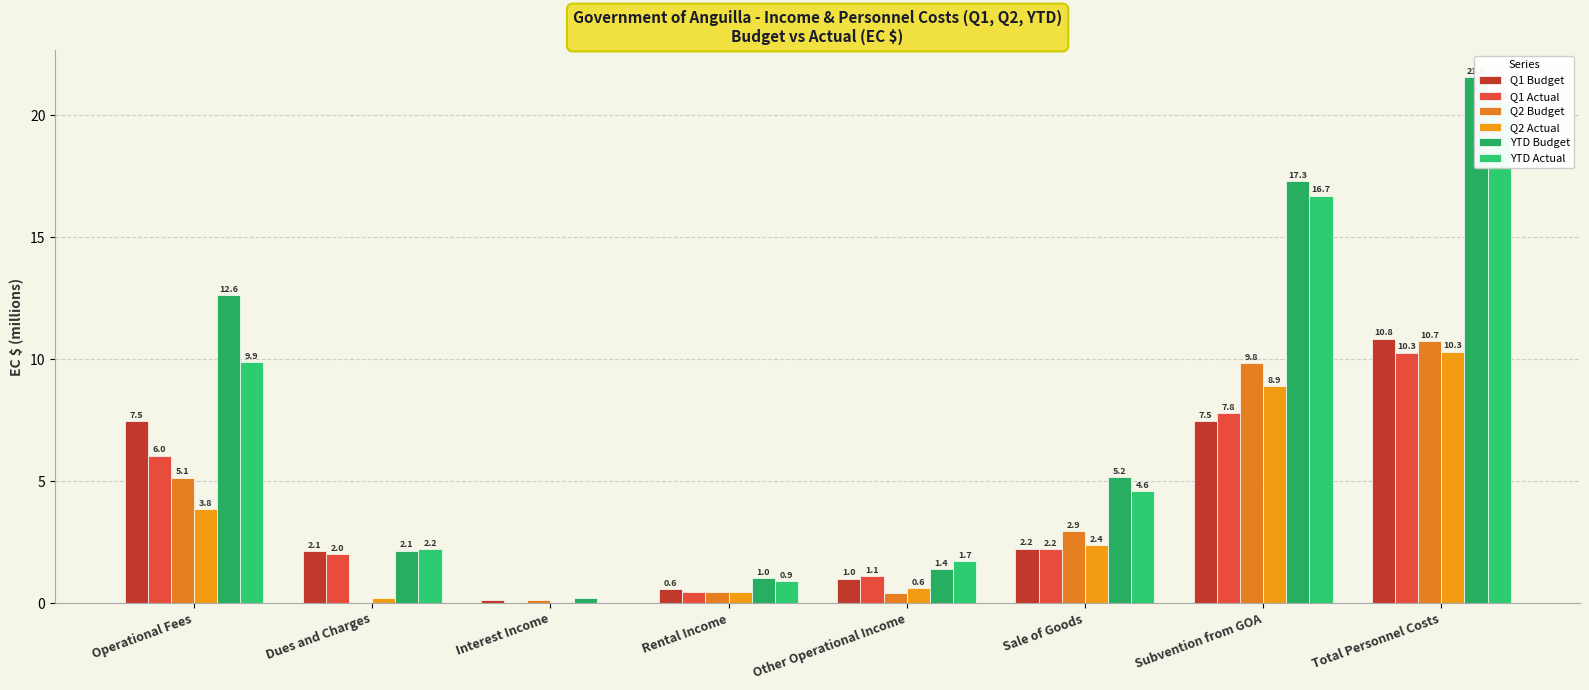

At how many categories does at least one series exceed 6?

3